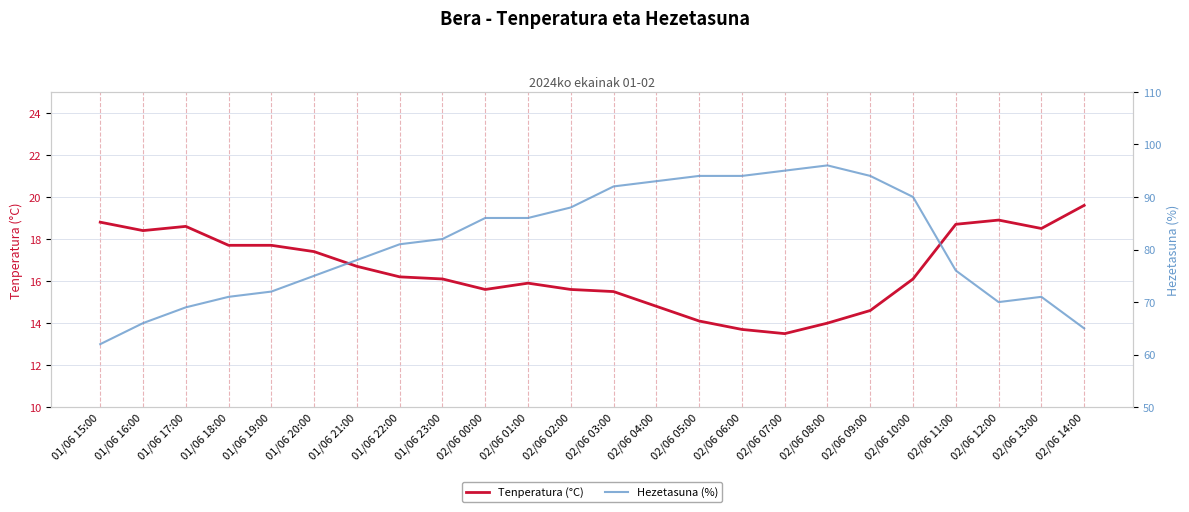

Where is Hezetasuna (%) nearest to the value 79?

01/06 21:00